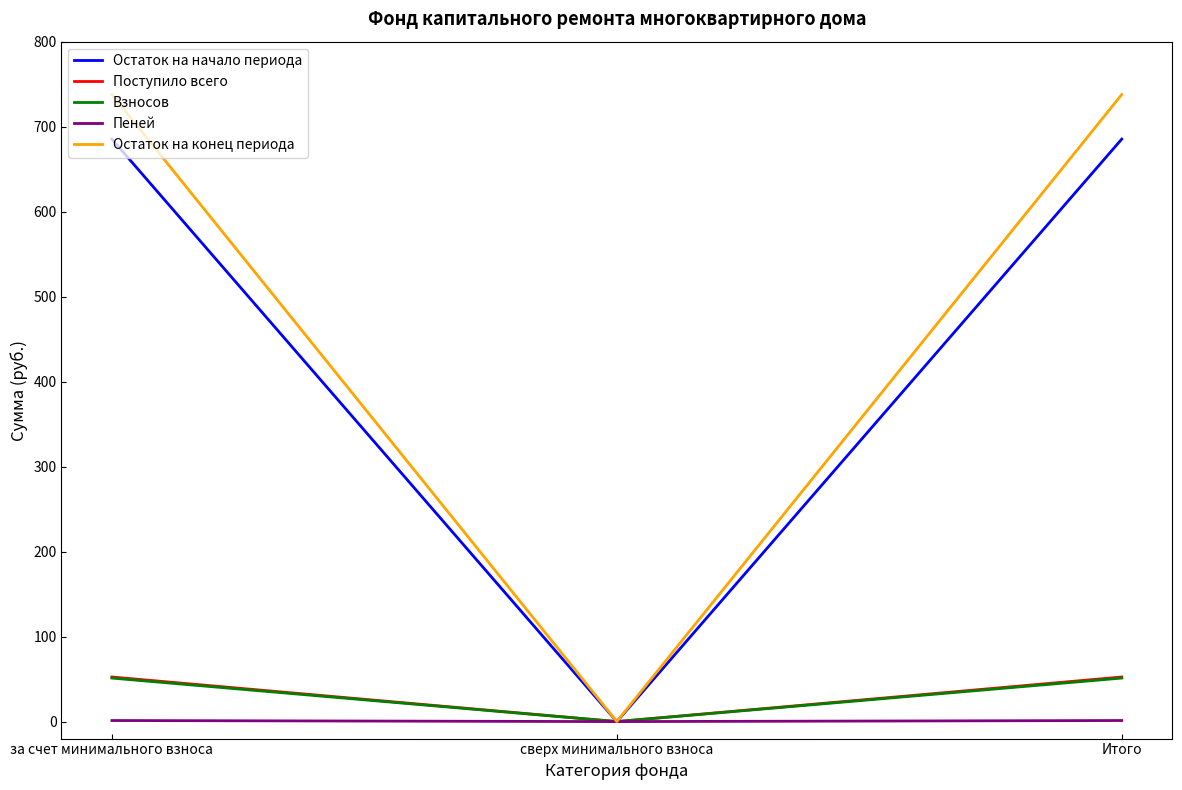

What is the sum of all Поступило всего values?

104.9